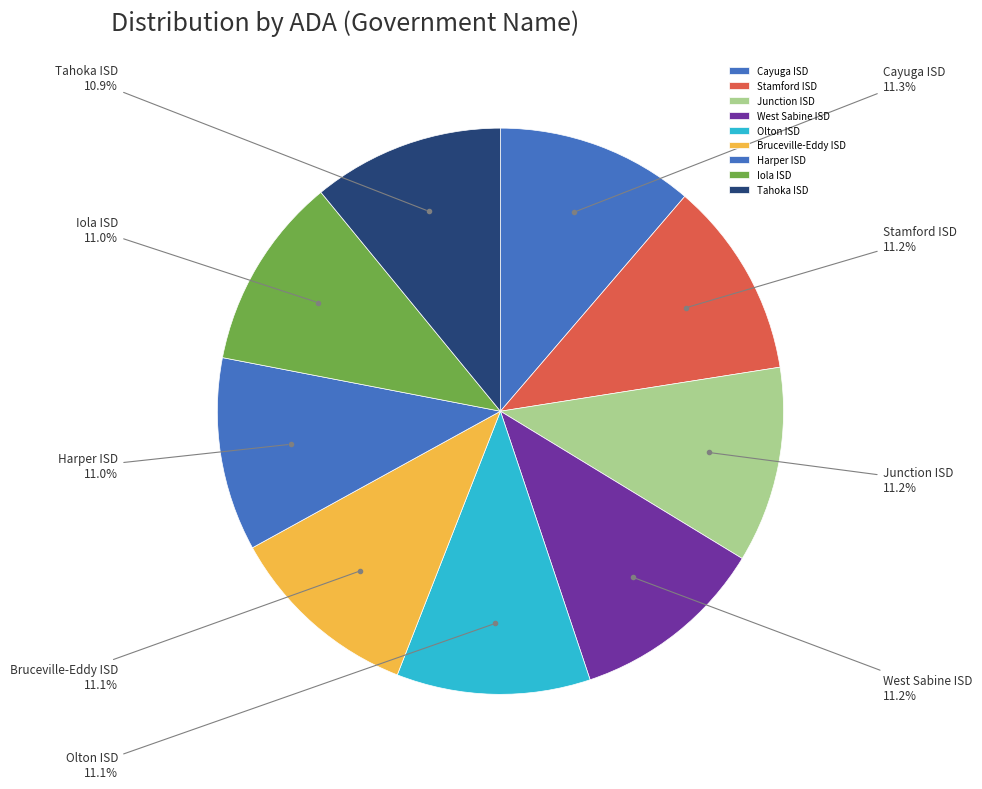

What is the ratio of the value at Junction ISD to the value at Harper ISD?

1.0